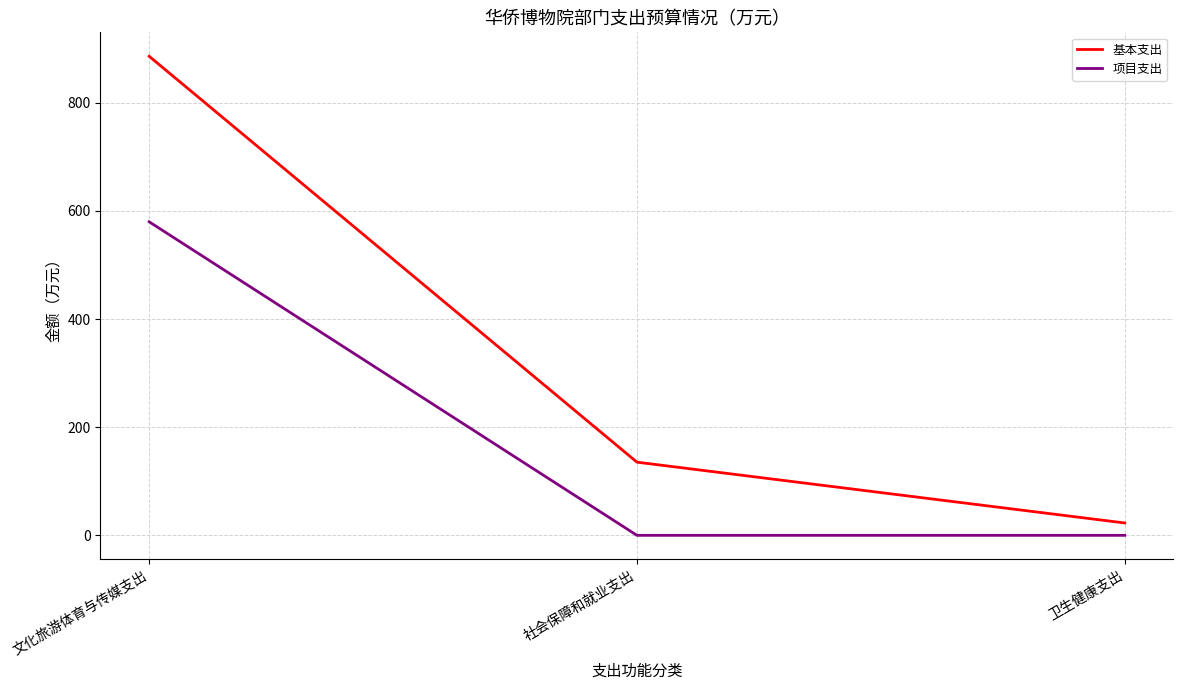

Which series has the largest total across all categories?

基本支出